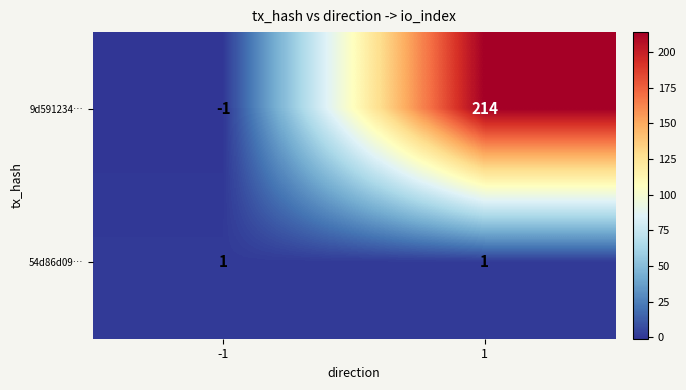

Rank the series by their maximum value, from highest to lowest.

9d591234…, 54d86d09…